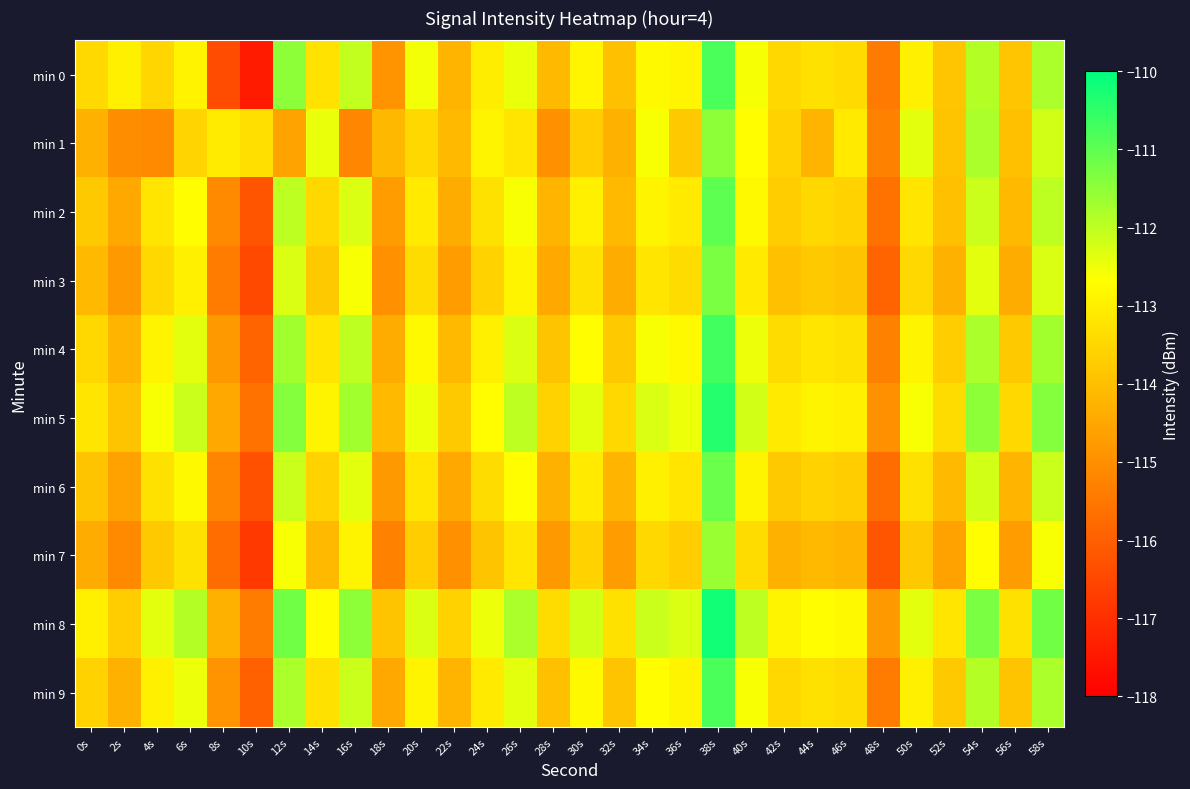

Which label corresponds to the largest value in the chart?

38s